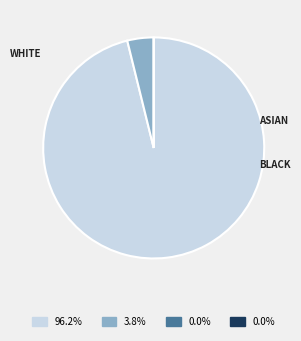

Does any single category account for the majority?

Yes